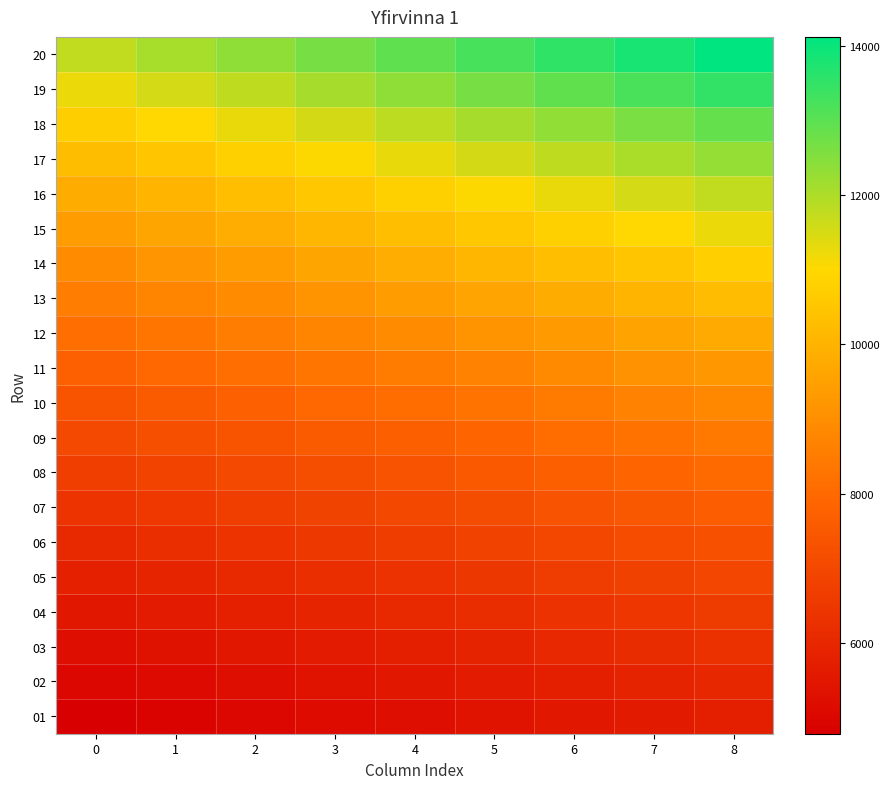

Reading left to right, transcribe all the data shown in this chart.

01: 0=4784.9	1=4904.5	2=5024.1	3=5143.7	4=5263.4	5=5383.0	6=5502.6	7=5622.2	8=5741.8
02: 0=5004.0	1=5129.1	2=5254.2	3=5379.3	4=5504.4	5=5629.5	6=5754.6	7=5879.7	8=6004.8
03: 0=5236.7	1=5367.6	2=5498.6	3=5629.5	4=5760.4	5=5891.3	6=6022.2	7=6153.1	8=6284.1
04: 0=5498.6	1=5636.0	2=5773.5	3=5910.9	4=6048.4	5=6185.9	6=6323.3	7=6460.8	8=6598.3
05: 0=5773.5	1=5917.8	2=6062.2	3=6206.5	4=6350.8	5=6495.2	6=6639.5	7=6783.8	8=6928.2
06: 0=6062.2	1=6213.7	2=6365.3	3=6516.8	4=6668.4	5=6819.9	6=6971.5	7=7123.0	8=7274.6
07: 0=6365.3	1=6524.4	2=6683.5	3=6842.7	4=7001.8	5=7160.9	6=7320.1	7=7479.2	8=7638.3
08: 0=6683.5	1=6850.6	2=7017.7	3=7184.8	4=7351.9	5=7519.0	6=7686.1	7=7853.1	8=8020.2
09: 0=7017.7	1=7193.1	2=7368.6	3=7544.0	4=7719.5	5=7894.9	6=8070.4	7=8245.8	8=8421.2
10: 0=7368.6	1=7552.8	2=7737.0	3=7921.2	4=8105.5	5=8289.7	6=8473.9	7=8658.1	8=8842.3
11: 0=7737.0	1=7930.4	2=8123.9	3=8317.3	4=8510.7	5=8704.2	6=8897.6	7=9091.0	8=9284.4
12: 0=8123.9	1=8327.0	2=8530.1	3=8733.2	4=8936.3	5=9139.4	6=9342.5	7=9545.6	8=9748.6
13: 0=8530.1	1=8743.3	2=8956.6	3=9169.8	4=9383.1	5=9596.3	6=9809.6	7=10022.8	8=10236.1
14: 0=8956.6	1=9180.5	2=9404.4	3=9628.3	4=9852.2	5=10076.1	6=10300.1	7=10524.0	8=10747.9
15: 0=9370.3	1=9604.6	2=9838.9	3=10073.1	4=10307.4	5=10541.6	6=10775.9	7=11010.1	8=11244.4
16: 0=9804.2	1=10049.3	2=10294.4	3=10539.5	4=10784.6	5=11029.7	6=11274.8	7=11519.9	8=11765.0
17: 0=10259.7	1=10516.2	2=10772.7	3=11029.2	4=11285.7	5=11542.2	6=11798.7	7=12055.2	8=12311.7
18: 0=10738.0	1=11006.5	2=11275.0	3=11543.4	4=11811.9	5=12080.3	6=12348.8	7=12617.2	8=12885.7
19: 0=11240.1	1=11521.1	2=11802.1	3=12083.1	4=12364.1	5=12645.1	6=12926.1	7=13207.1	8=13488.1
20: 0=11767.1	1=12061.2	2=12355.4	3=12649.6	4=12943.8	5=13238.0	6=13532.1	7=13826.3	8=14120.5